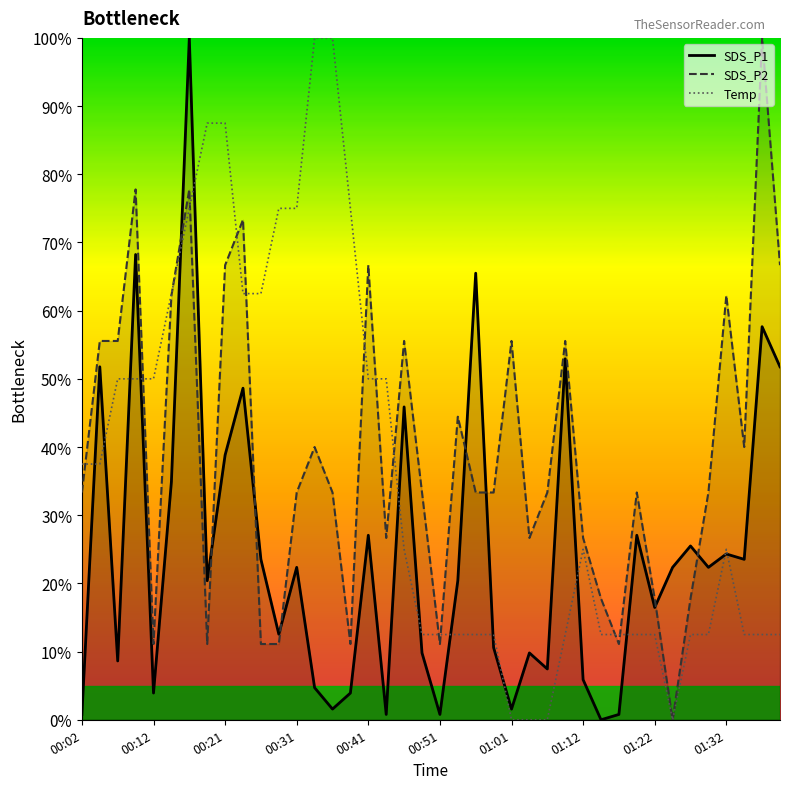

List the series in order of their overall mean, highest first.

SDS_P2, Temp, SDS_P1